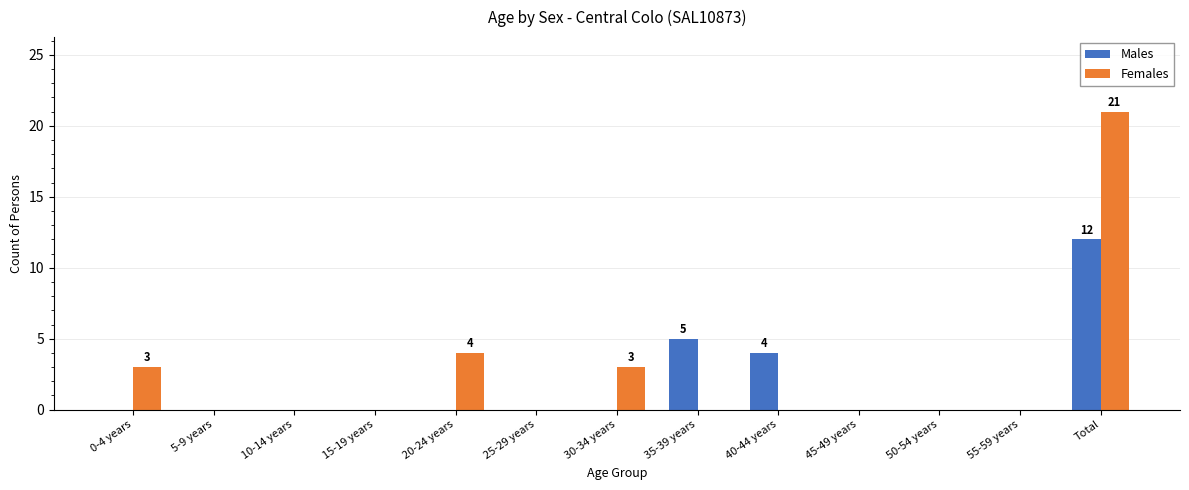

What is the maximum value for Females?

21